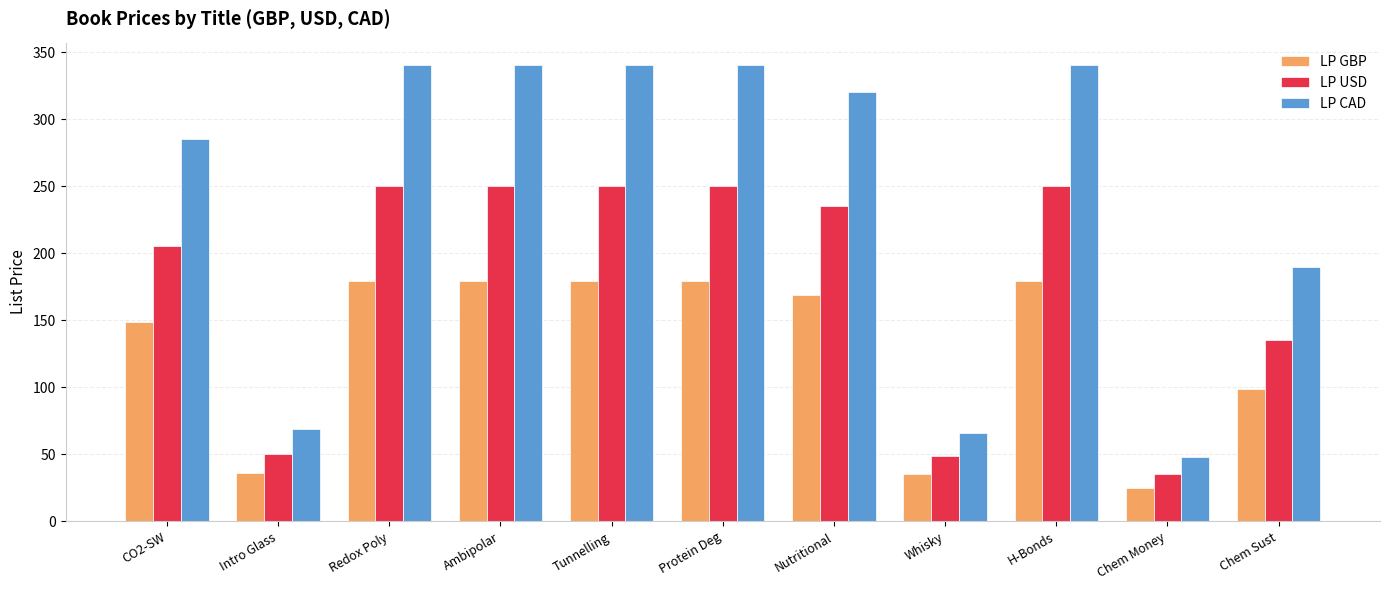

Rank the series by their maximum value, from lowest to highest.

LP GBP, LP USD, LP CAD